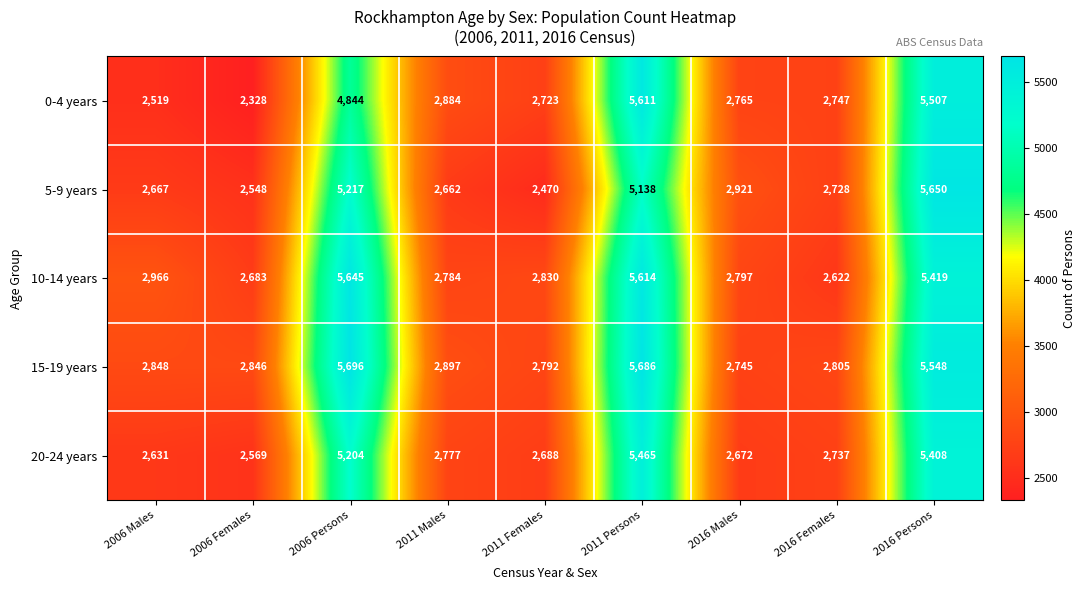

What is the difference between the maximum and second lowest values in the 10-14 years series?

2962